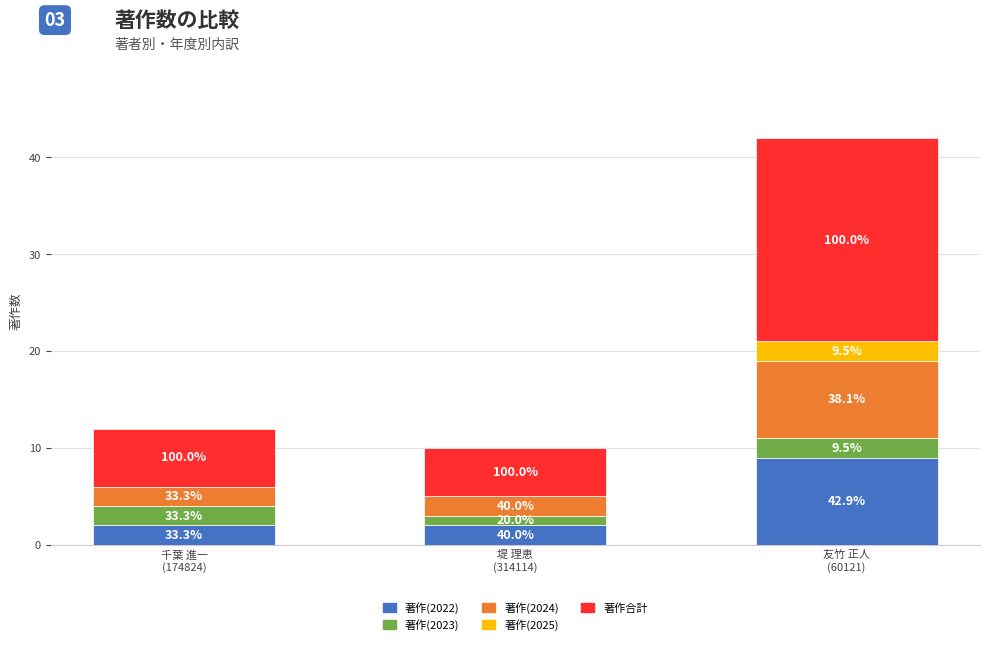

What are all the series names shown in the legend?

著作(2022), 著作(2023), 著作(2024), 著作(2025), 著作合計